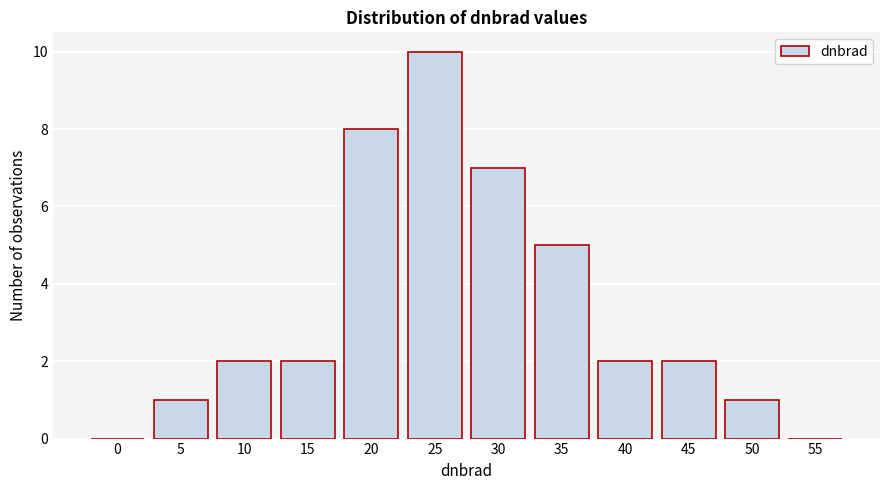

Reading left to right, list all the values displayed in this chart.

0=0	5=1	10=2	15=2	20=8	25=10	30=7	35=5	40=2	45=2	50=1	55=0